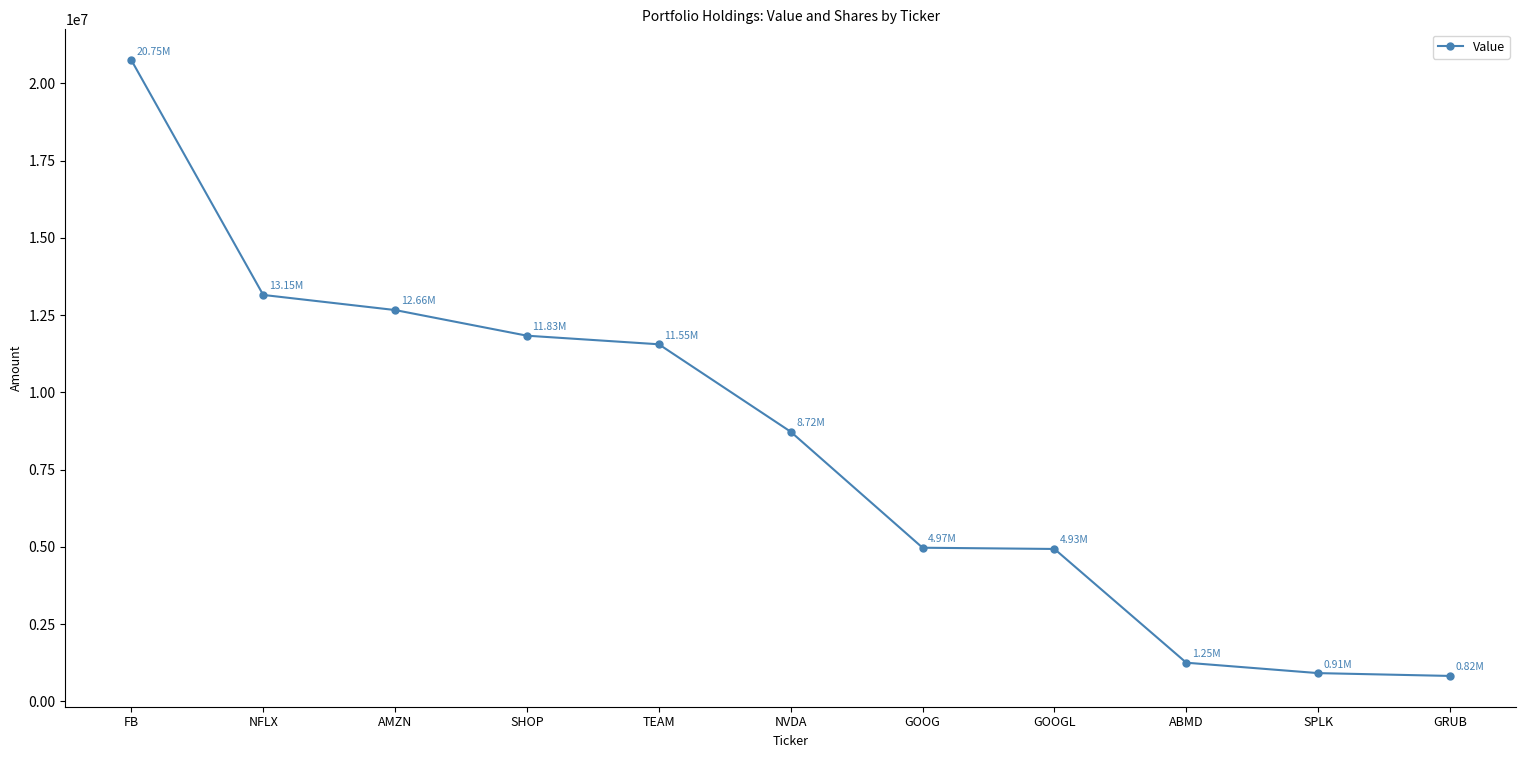

What is the maximum value shown in the chart?

20751000